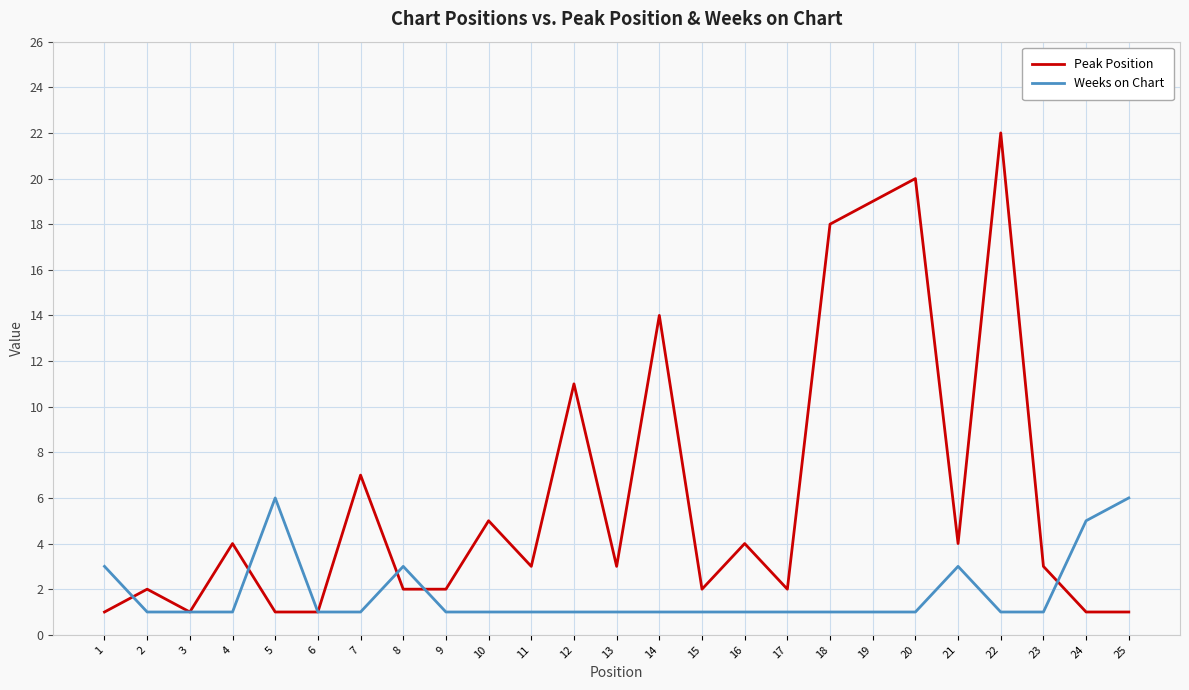

The Weeks on Chart series shows 0 at 18. True or false?

False